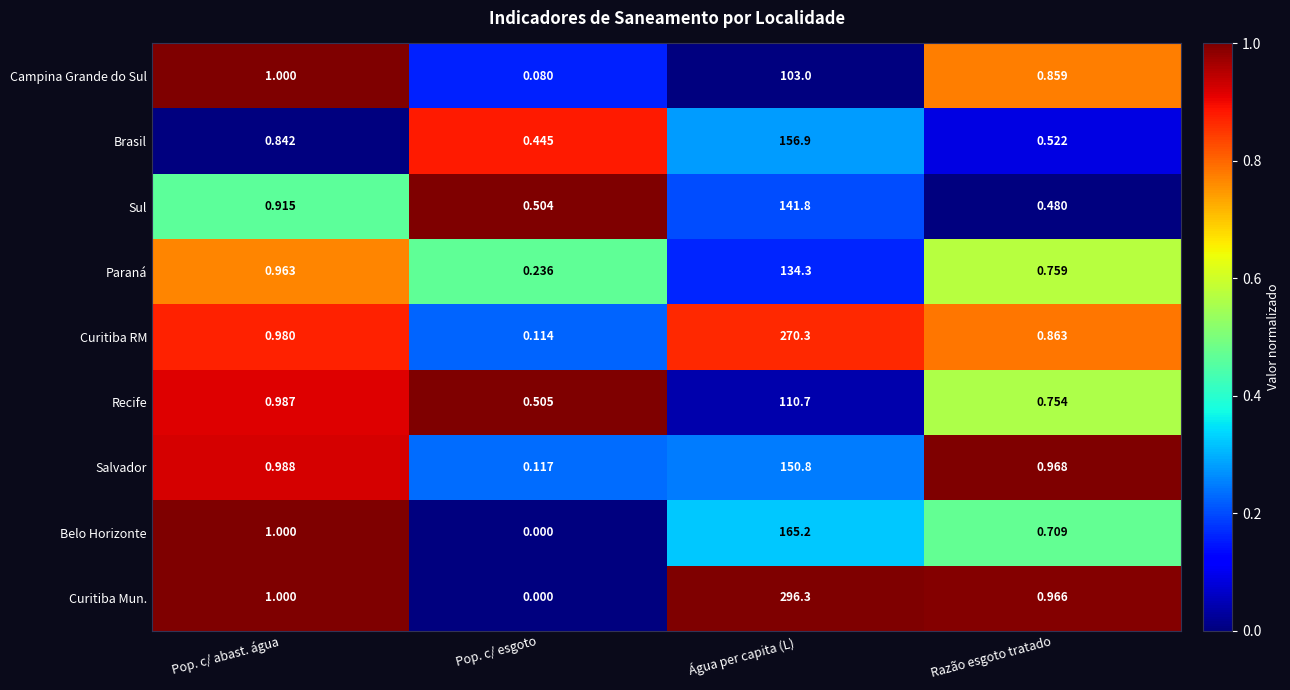

Which category has the lowest value across all series?

Pop. c/ esgoto